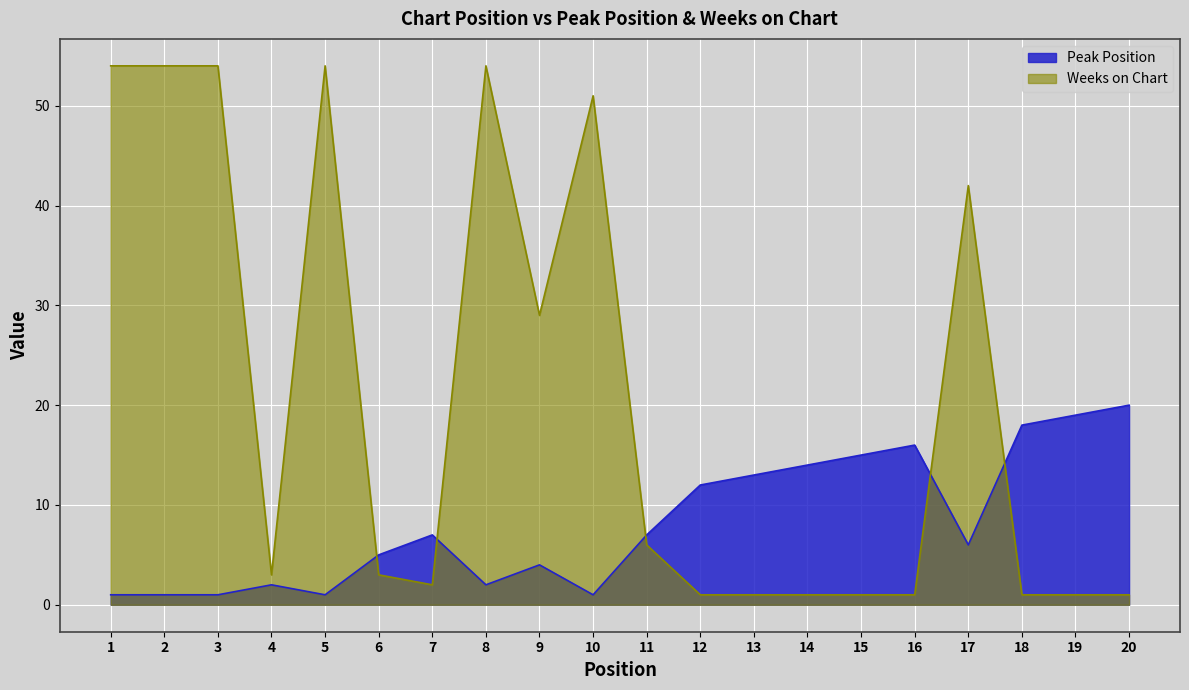

Is it true that Peak Position equals 2 at 8?

True